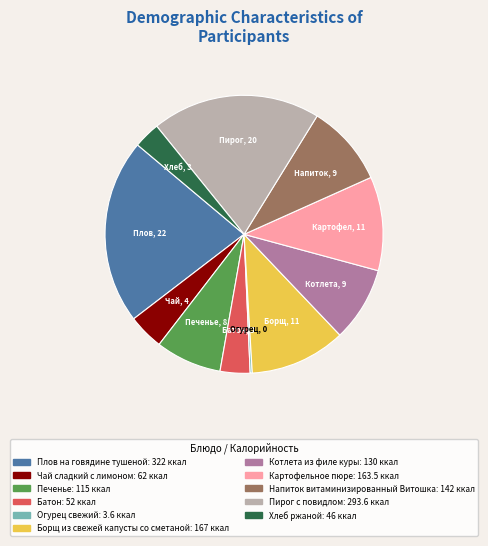

Is there a majority slice in this chart?

No